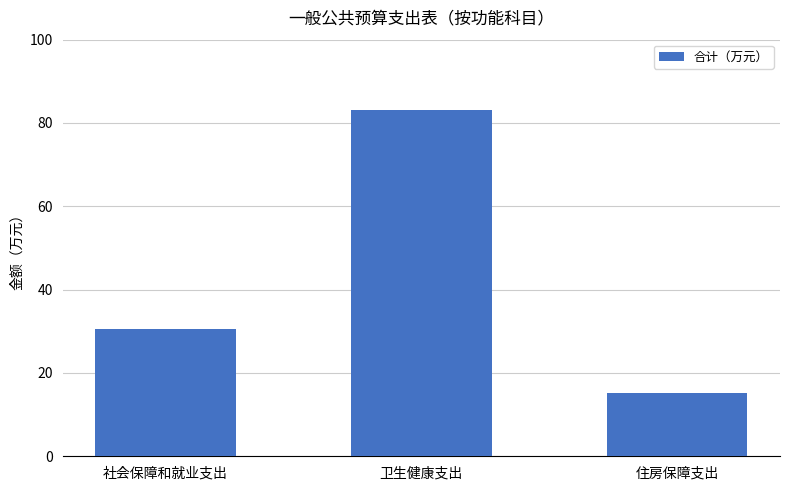

The value at 住房保障支出 is 15.2. True or false?

True